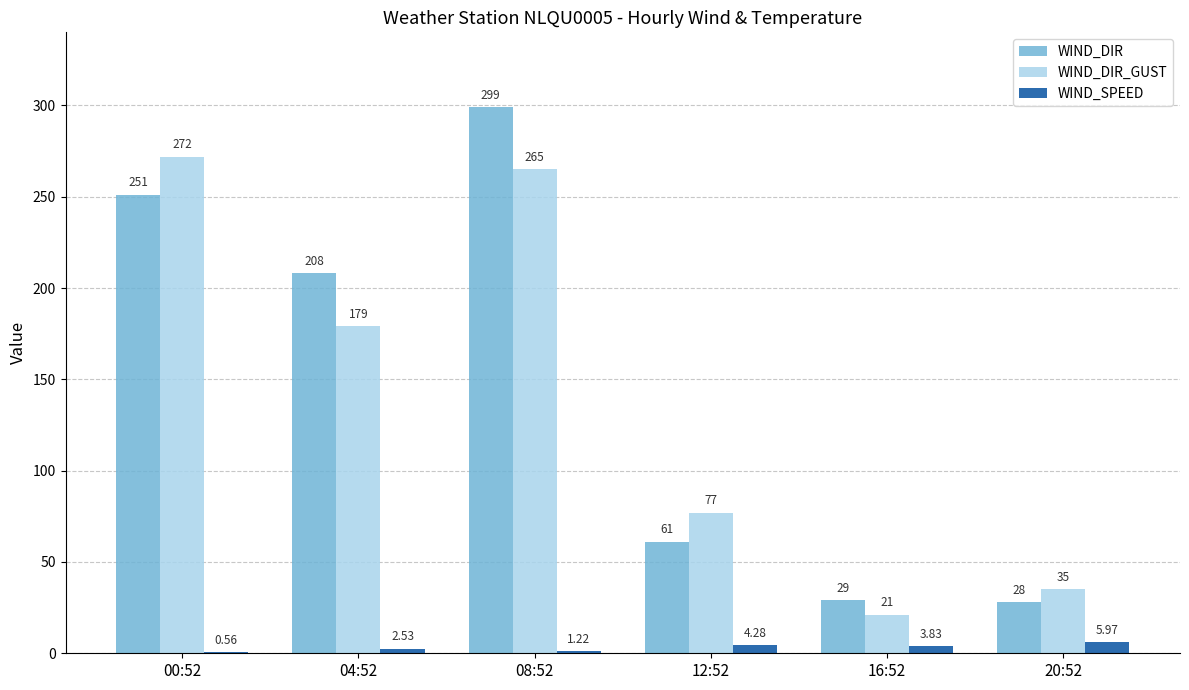

What is the maximum value shown in the chart?

299.0